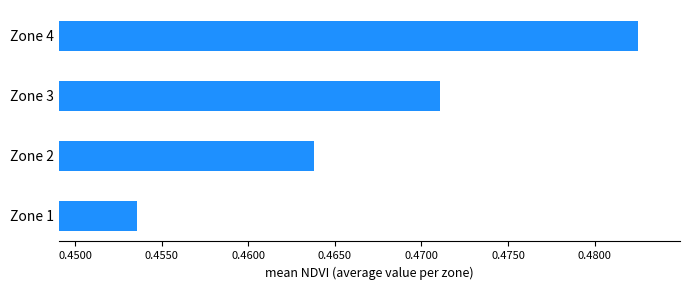

What is the sum of all values?

1.9